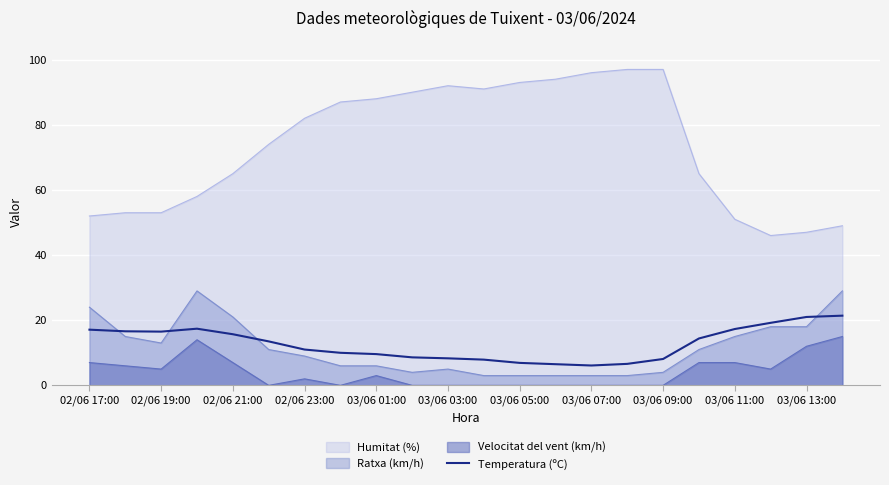

What is the lowest value of the Temperatura (ºC) series?

6.1